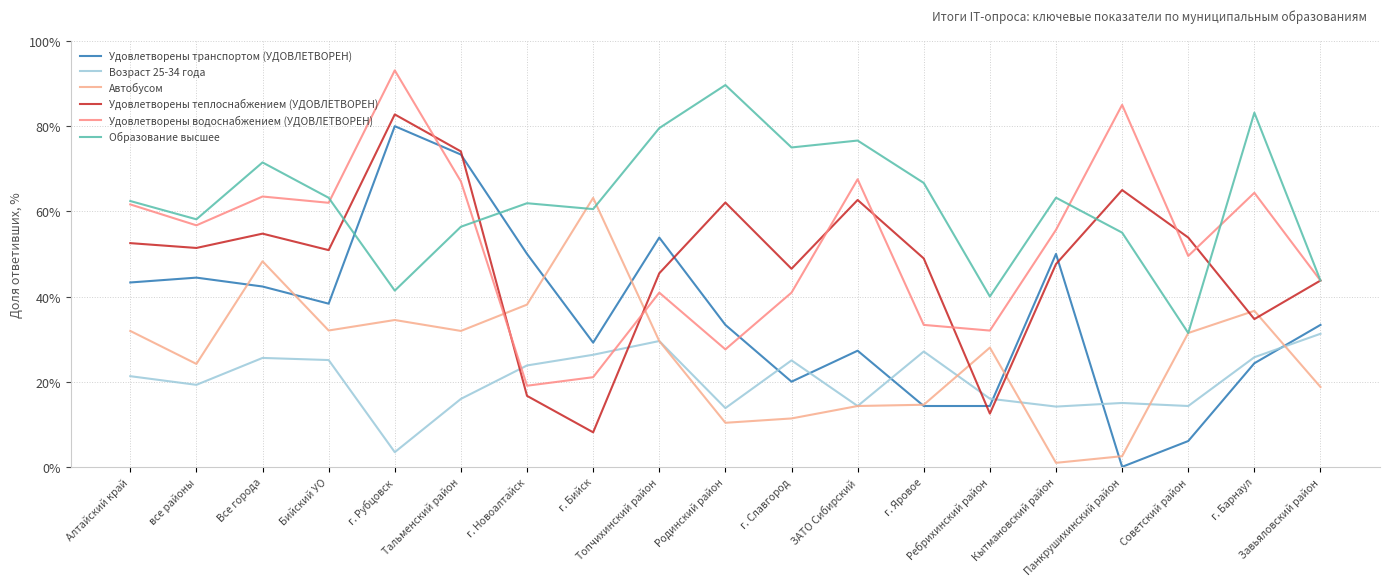

How many lines are shown in the chart?

6